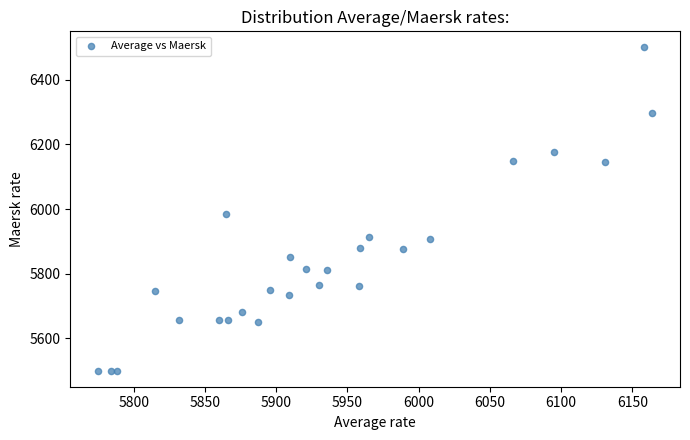

What Y value in the scatter plot is closest to 6000?

5984